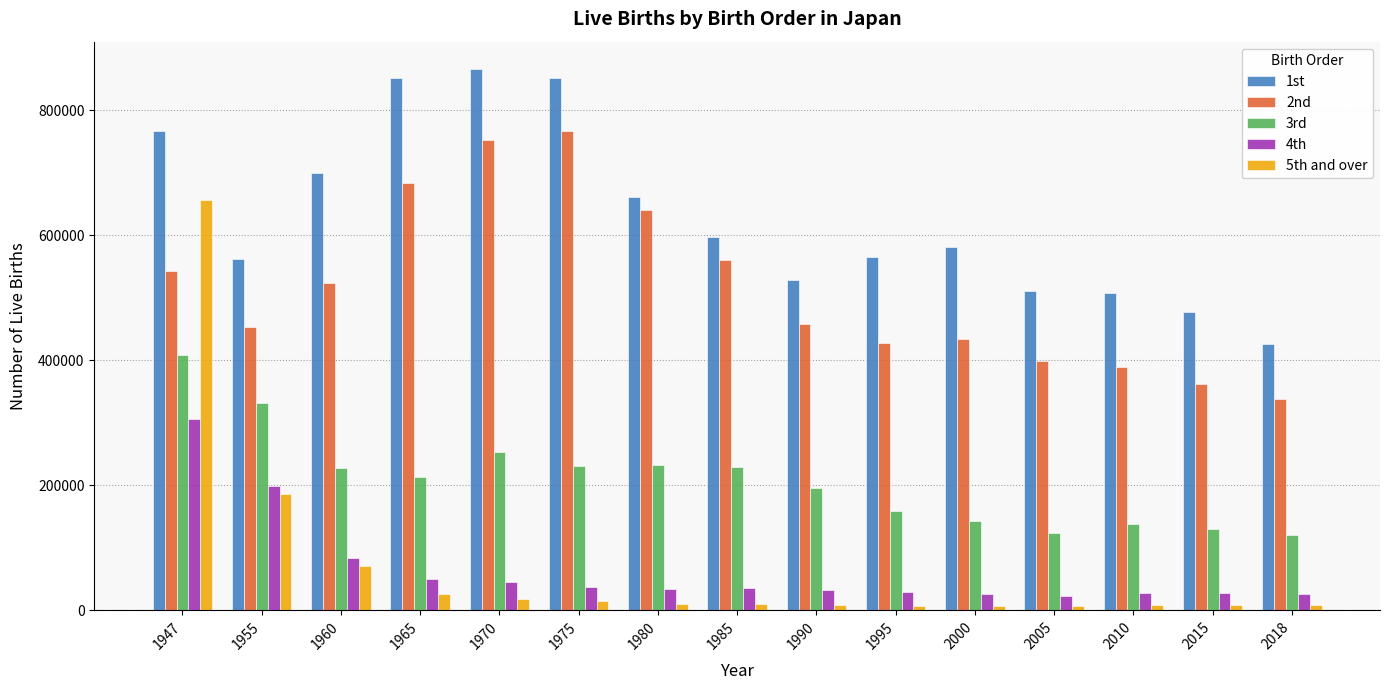

Between 1947 and 2015, which series saw the biggest shift?

5th and over